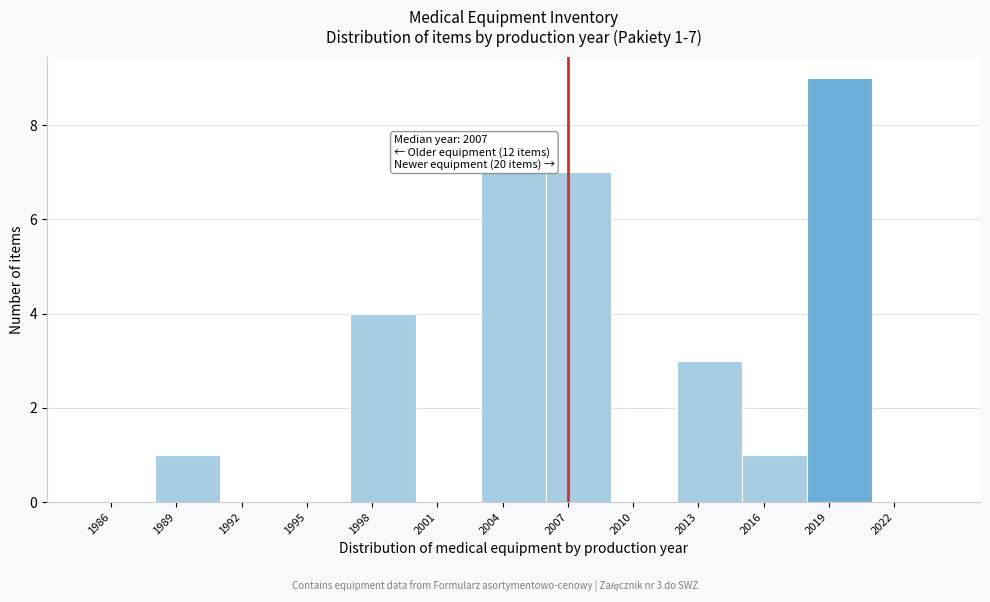

Over which range of the x-axis is the bar tallest?

2018 to 2021